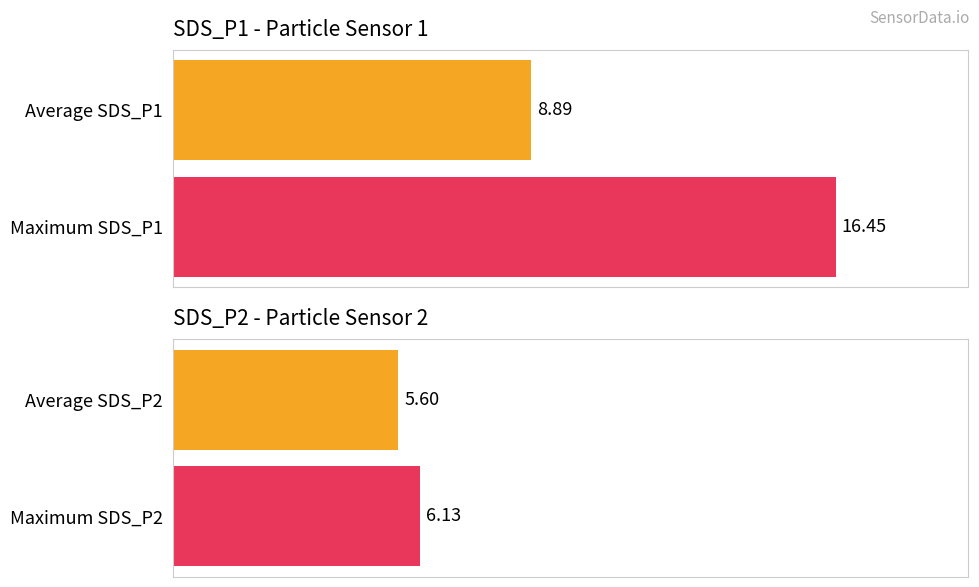

What is the average value of the Avg SDS_P1 series?

8.9